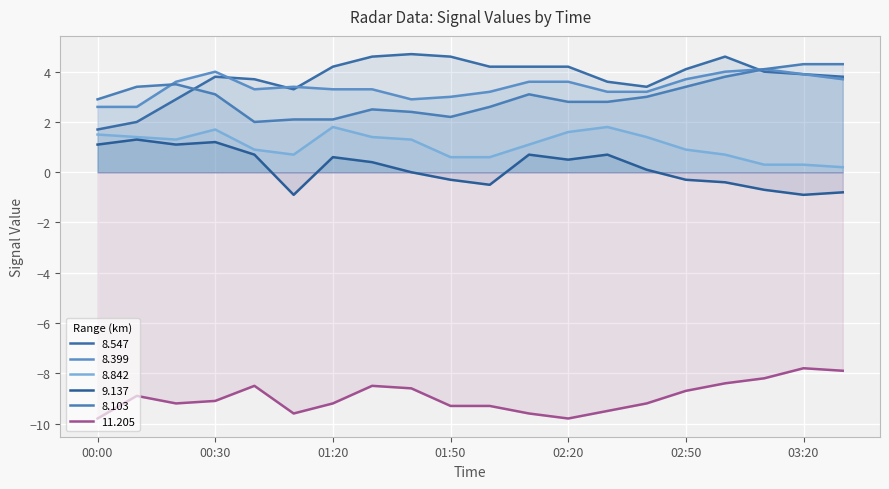

How many interior local peaks does the 8.547 series have?

3